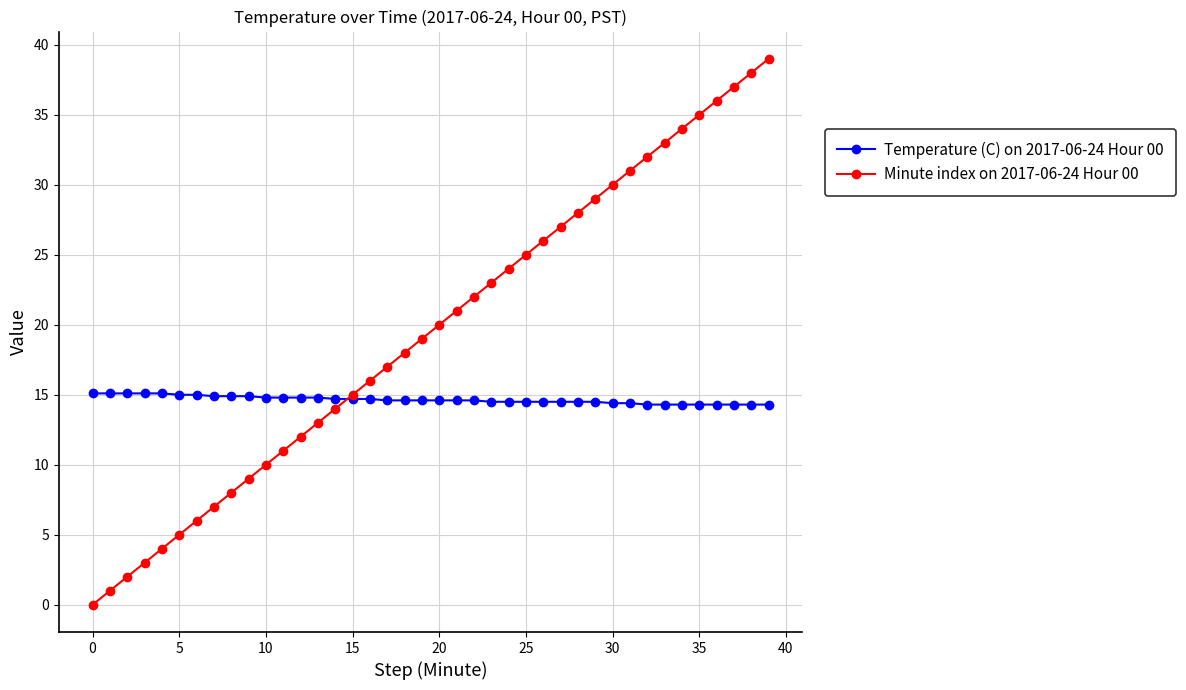

Which series has the largest total across all categories?

Minute index on 2017-06-24 Hour 00